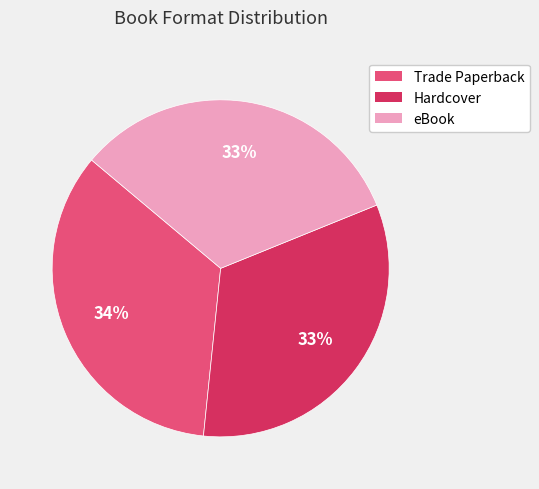

Does eBook account for over 50% of the chart?

No